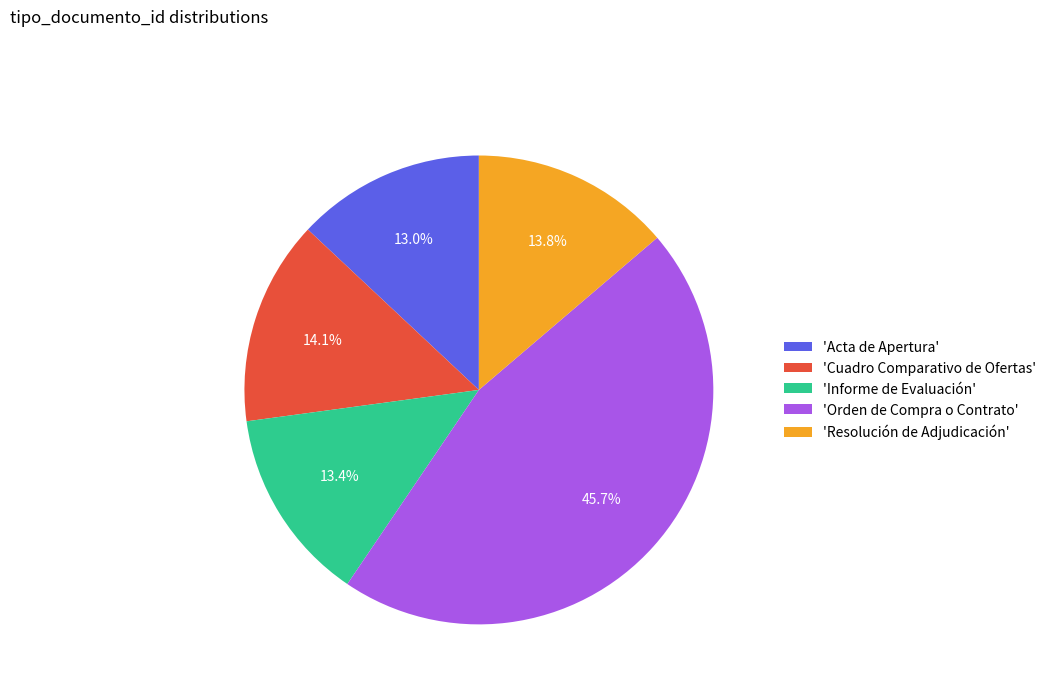

Is the sum of 'Resolución de Adjudicación' and 'Orden de Compra o Contrato' greater than half?

Yes